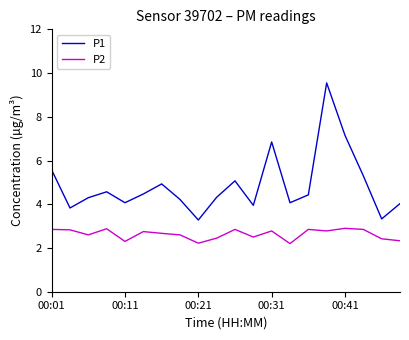

Which series has the largest total across all categories?

P1